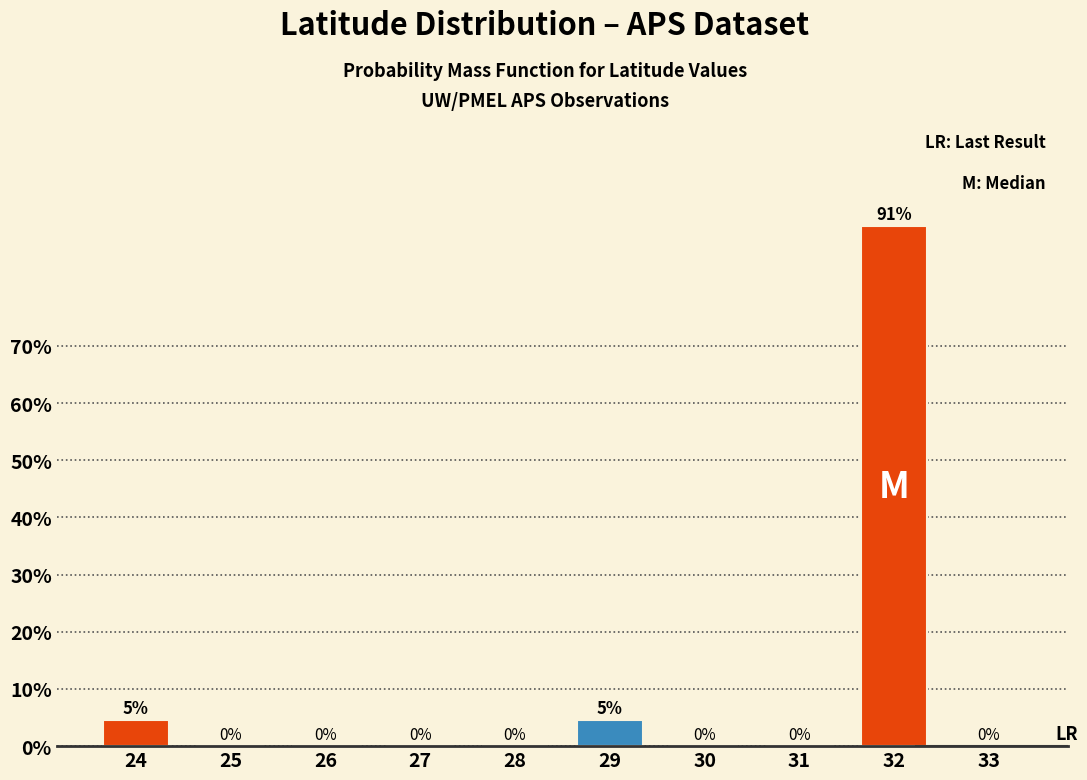

The chart shows a value of 0.0 at 26. True or false?

True